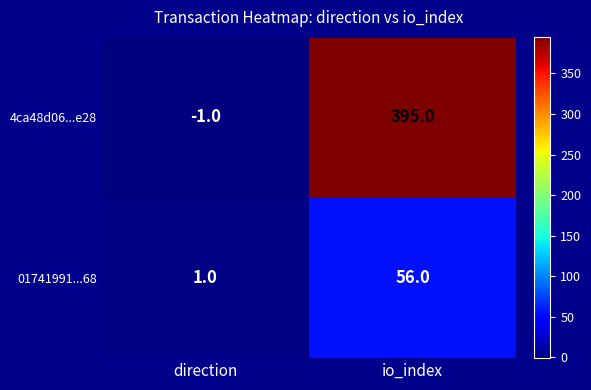

At which label does 4ca48d06...e28 reach its minimum?

direction